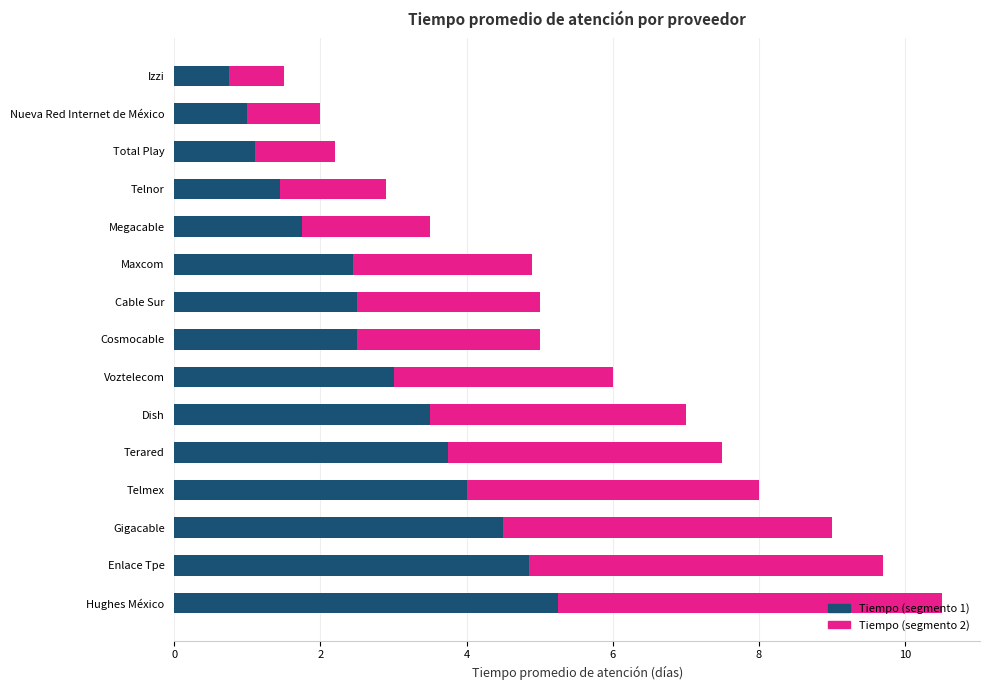

What is the total value across all series at Nueva Red Internet de México?

2.0